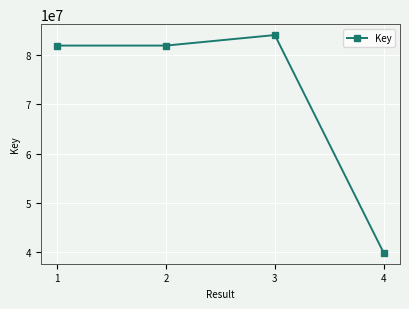

True or false: the data has more than 0 interior local peaks.

True